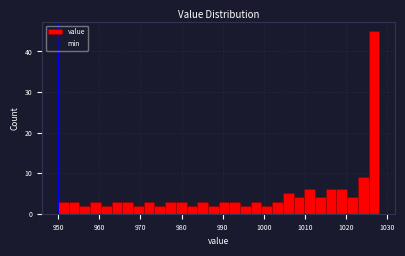

Read against the x-axis, roughly where is the centre of the tallest bar?

1027